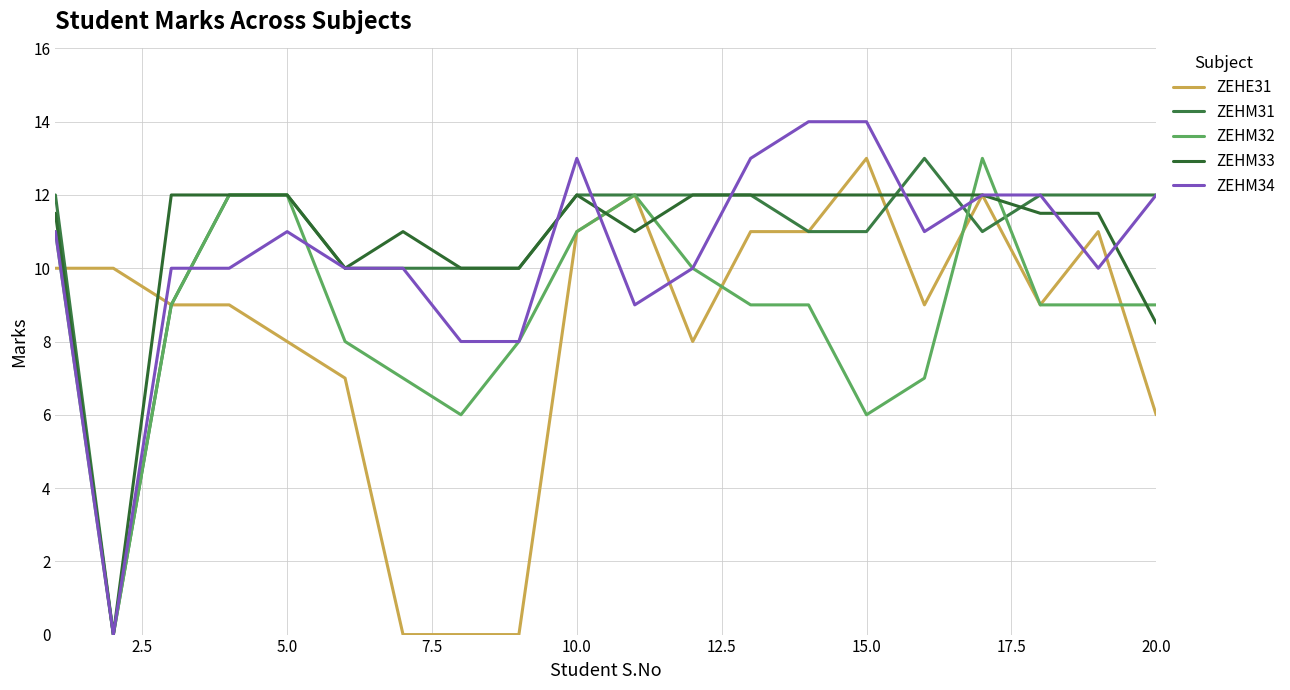

How many lines are shown in the chart?

5